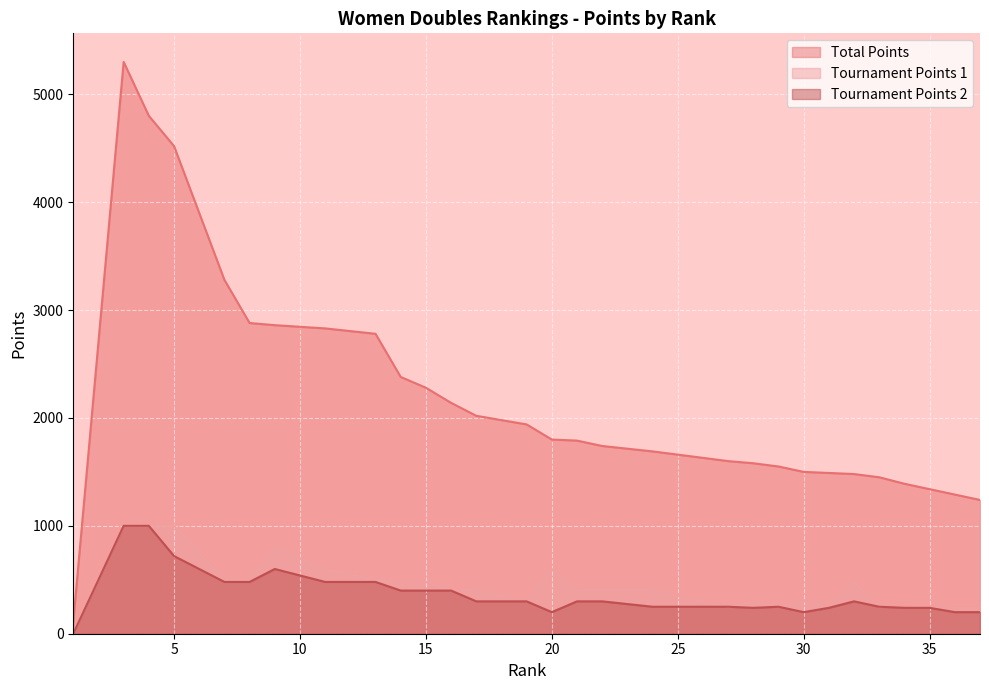

How many lines are shown in the chart?

3